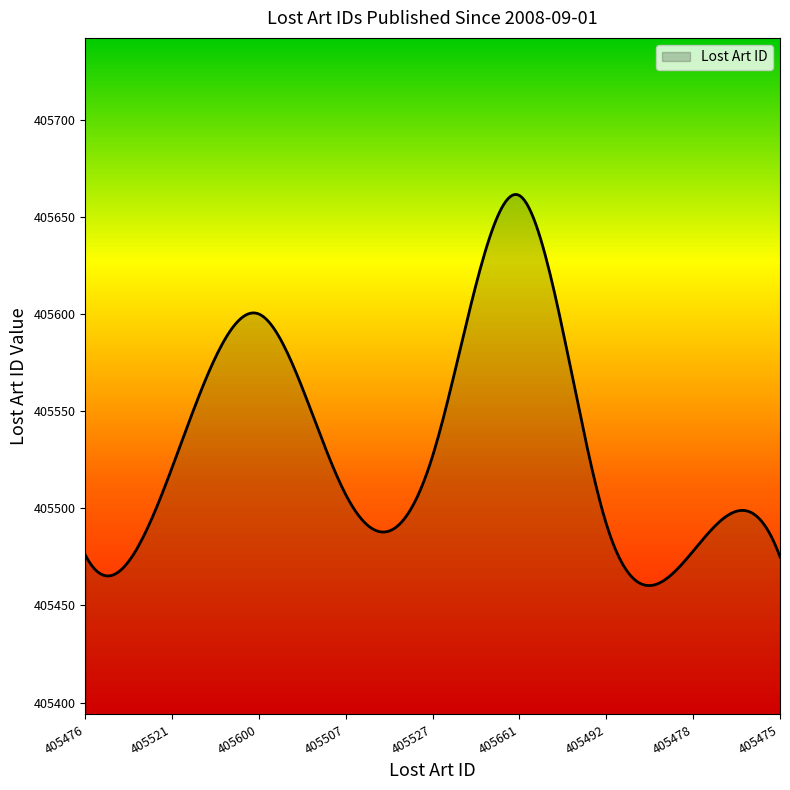

What is the minimum value shown in the chart?

405460.2